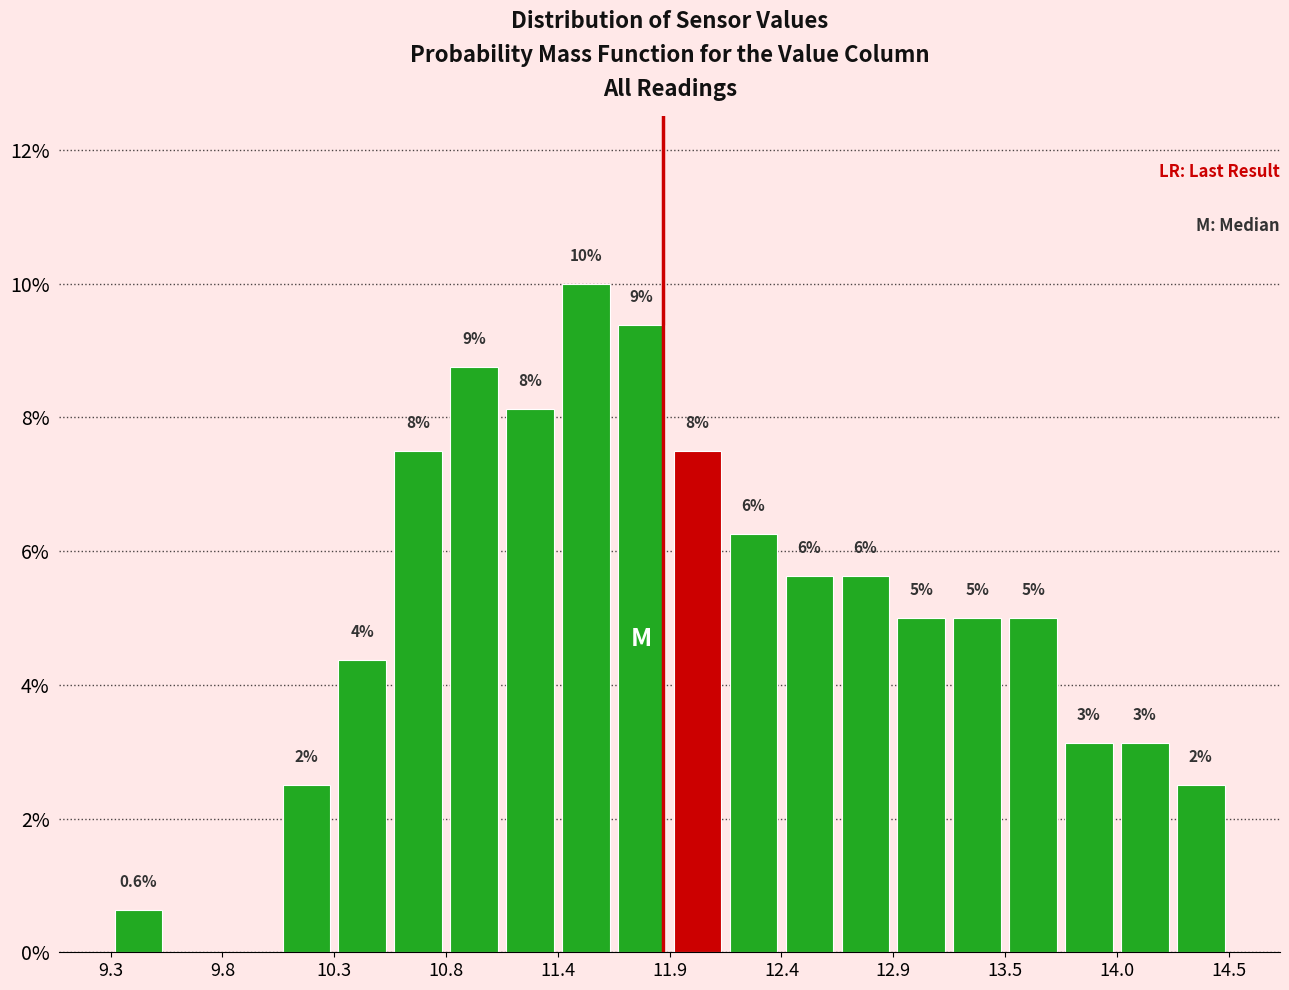

Around what value on the x-axis is the tallest bar? Give the approximate position of its centre, as read against the axis.

11.5